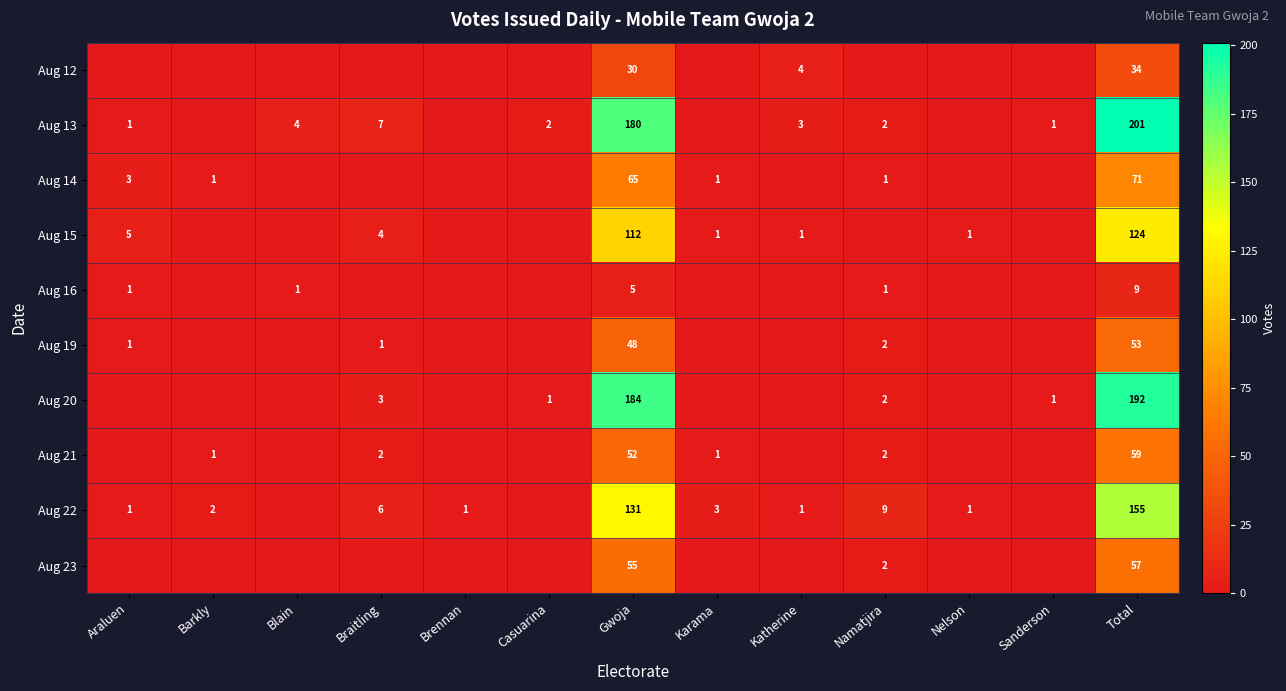

The Aug 12 series shows 13 at Gwoja. True or false?

False